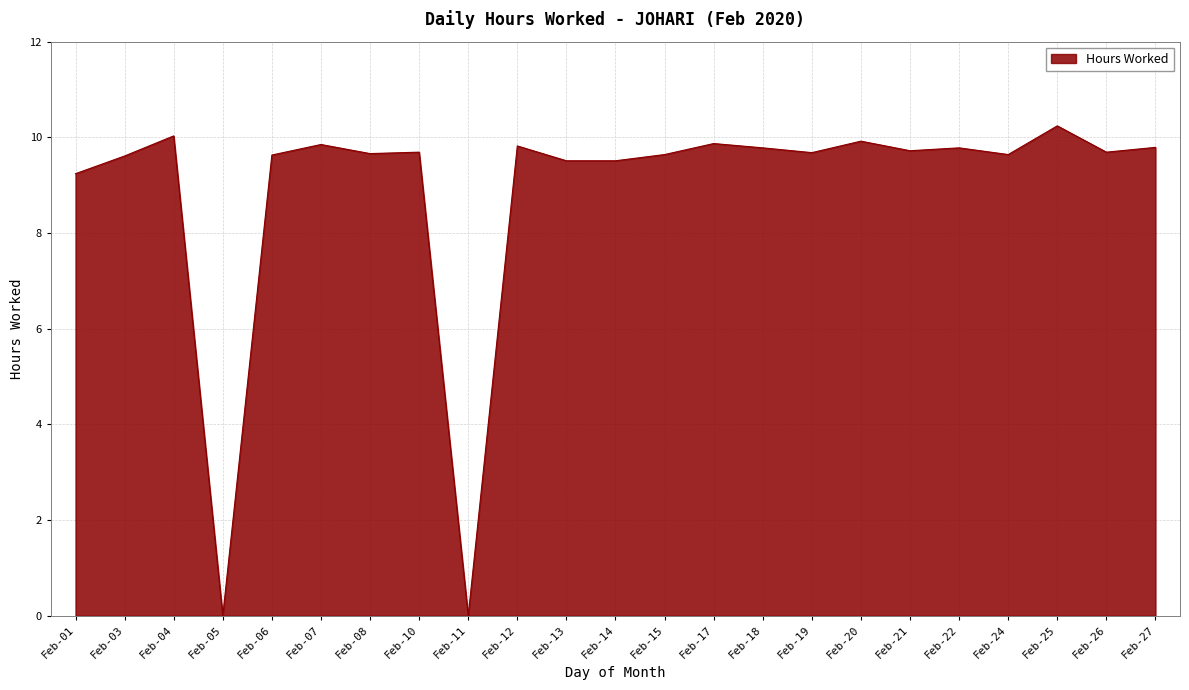

What is the difference between the maximum and minimum values?

10.2